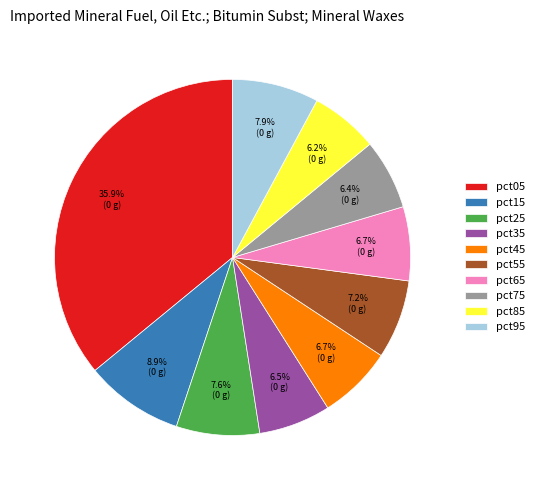

Which category has the biggest portion of the pie?

pct05